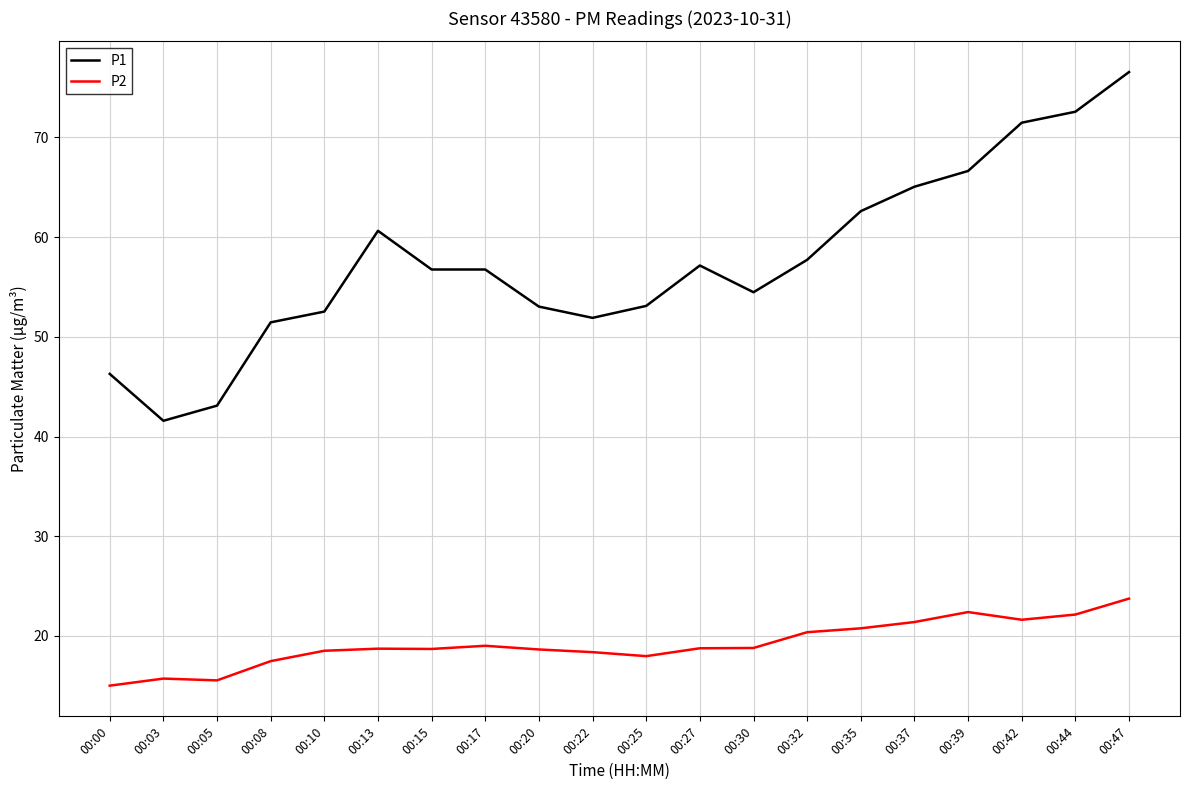

True or false: P2 and P1 intersect in this chart.

False